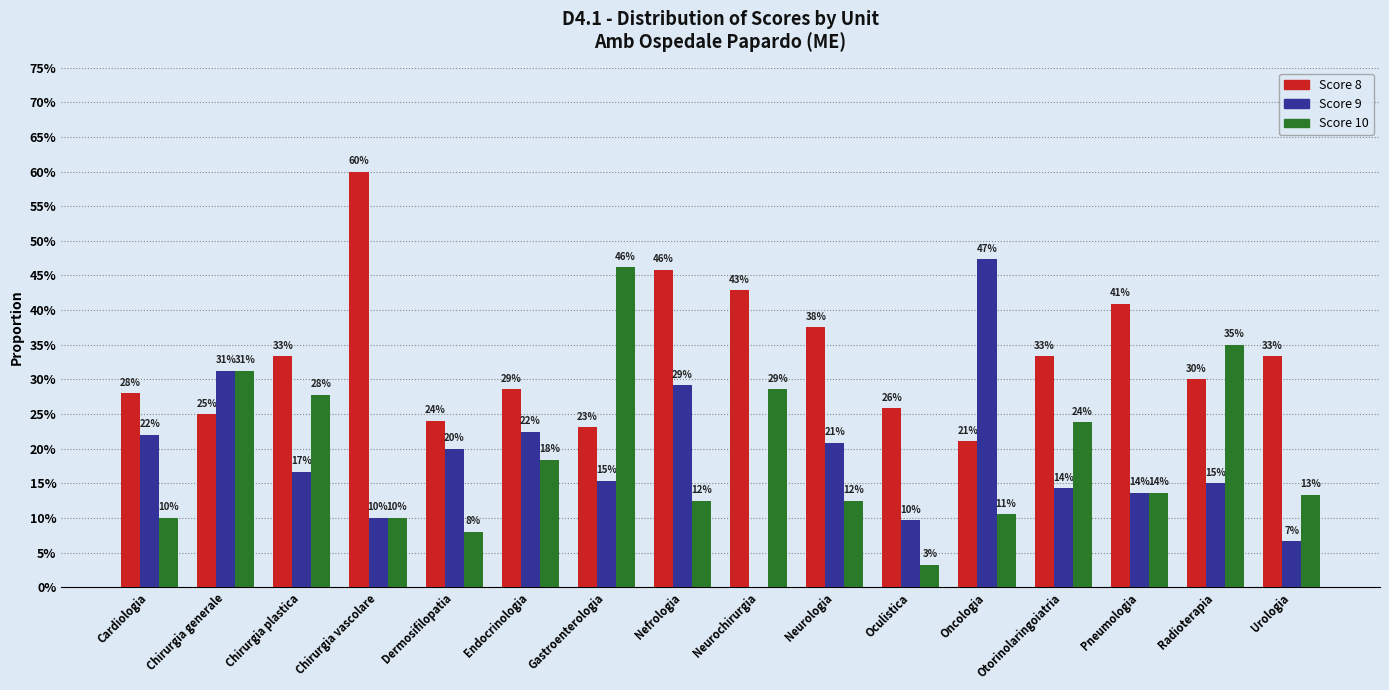

What is the value of the Score 10 bar at the 14th from the left?

0.1